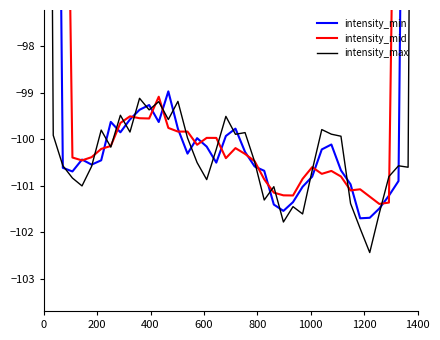

Which series has the widest spread of values?

intensity_mid